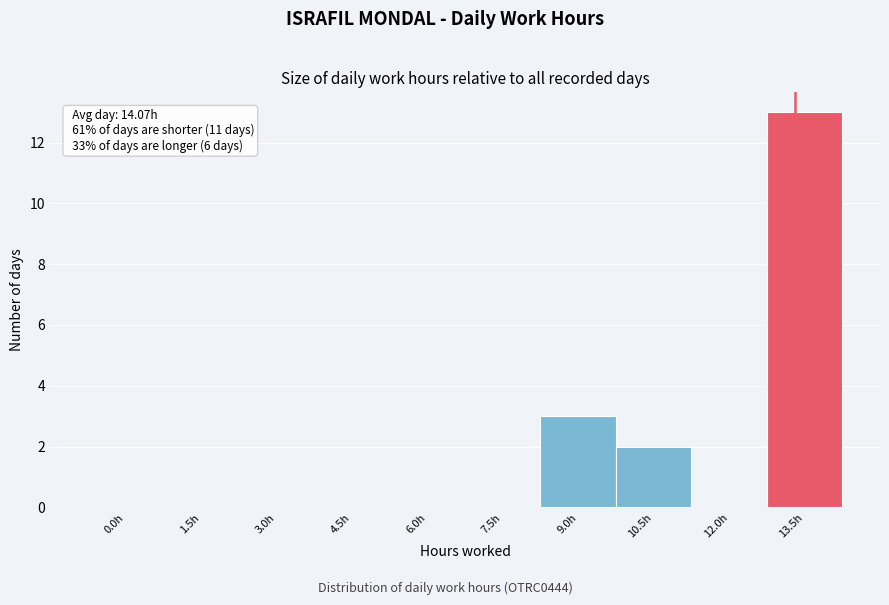

Reading left to right, extract all data points from this chart.

0.0h=0	1.5h=0	3.0h=0	4.5h=0	6.0h=0	7.5h=0	9.0h=3	10.5h=2	12.0h=0	13.5h=13